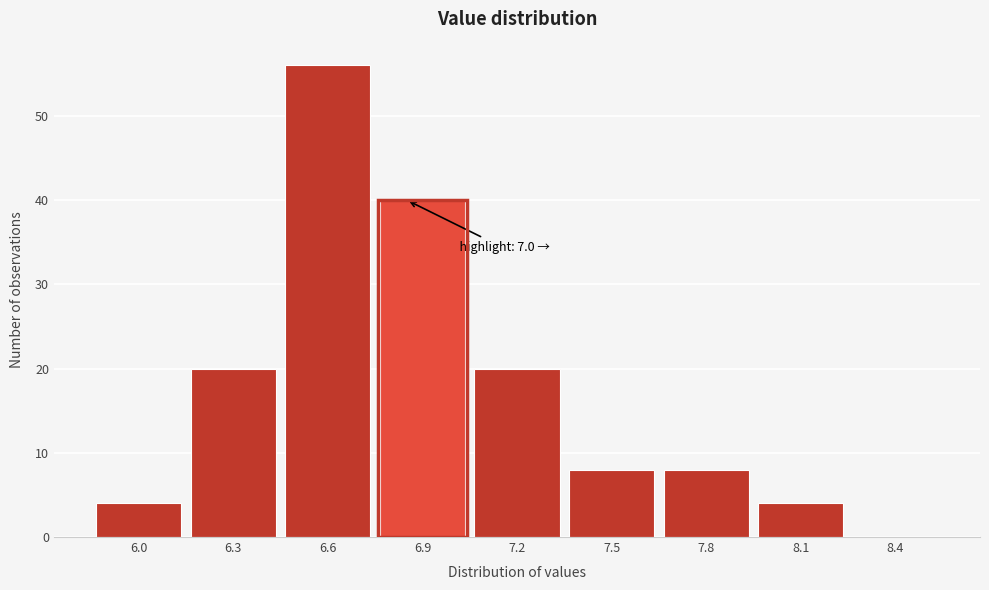

Reading left to right, extract all data points from this chart.

6.0=4	6.3=20	6.6=56	6.9=40	7.2=20	7.5=8	7.8=8	8.1=4	8.4=0